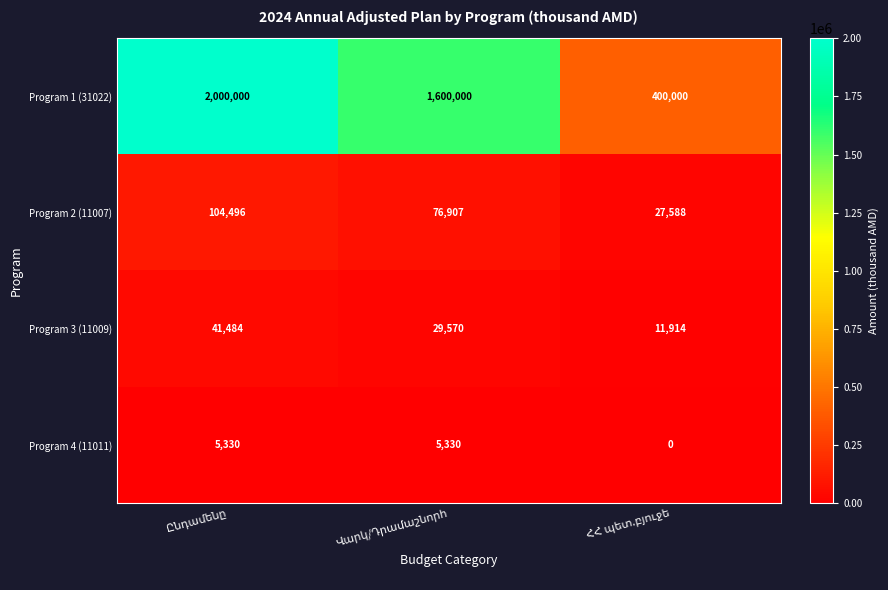

Which series has the largest range (max minus min)?

Program 1 (31022)